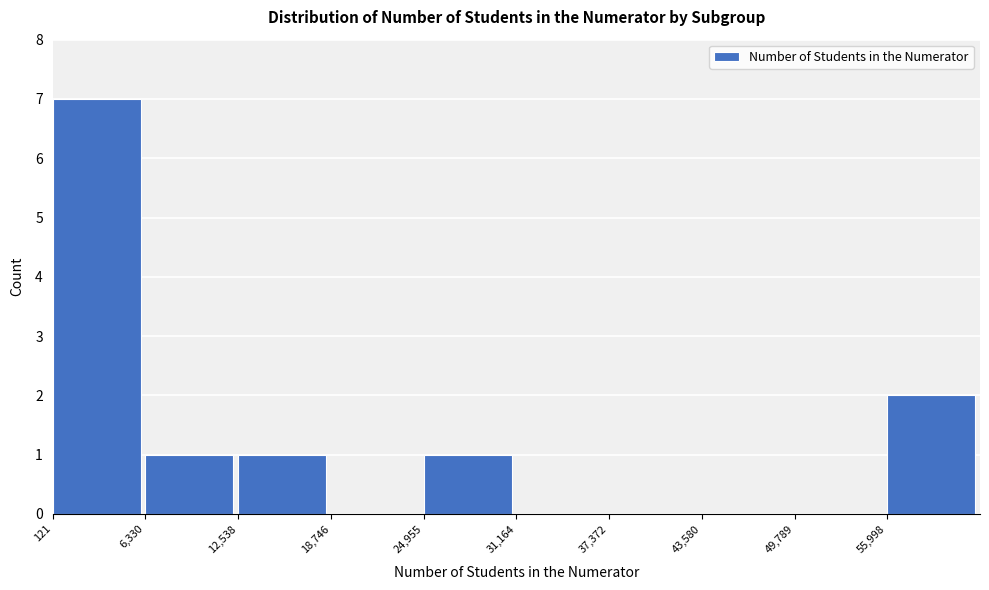

Over which range of the x-axis is the bar tallest?

0 to 6000